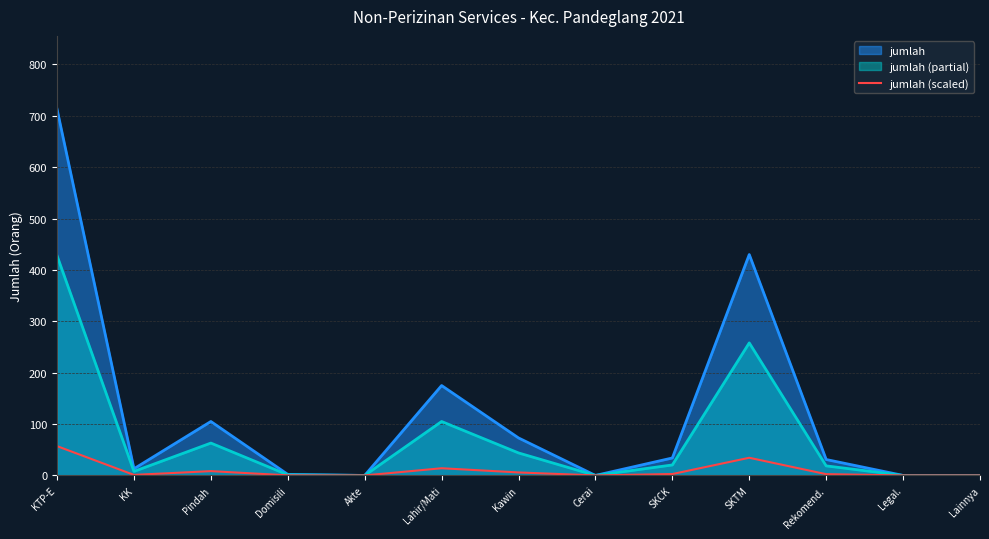

The jumlah (partial) series shows 258.0 at SKTM. True or false?

True